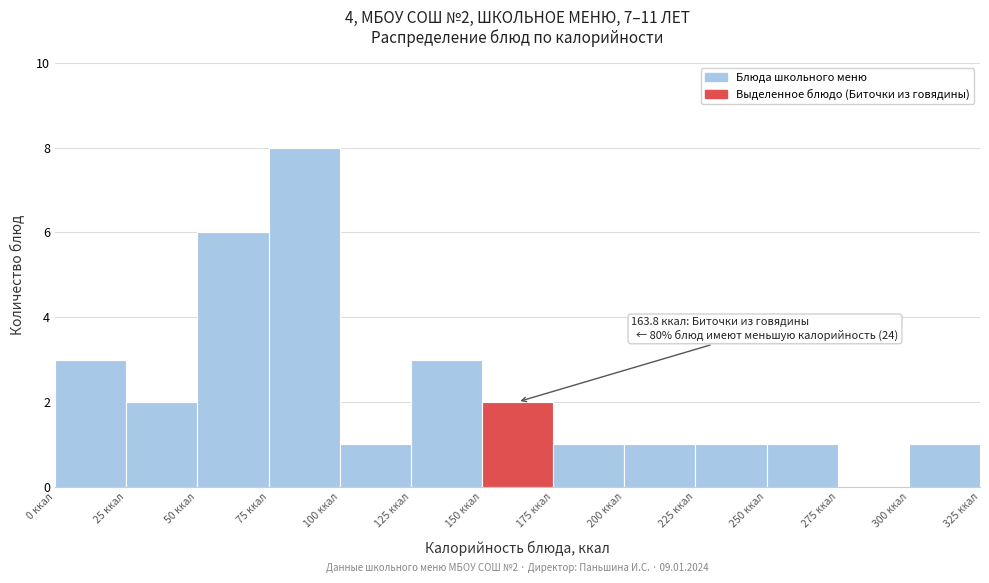

Which range on the x-axis has the tallest bar?

75 to 100